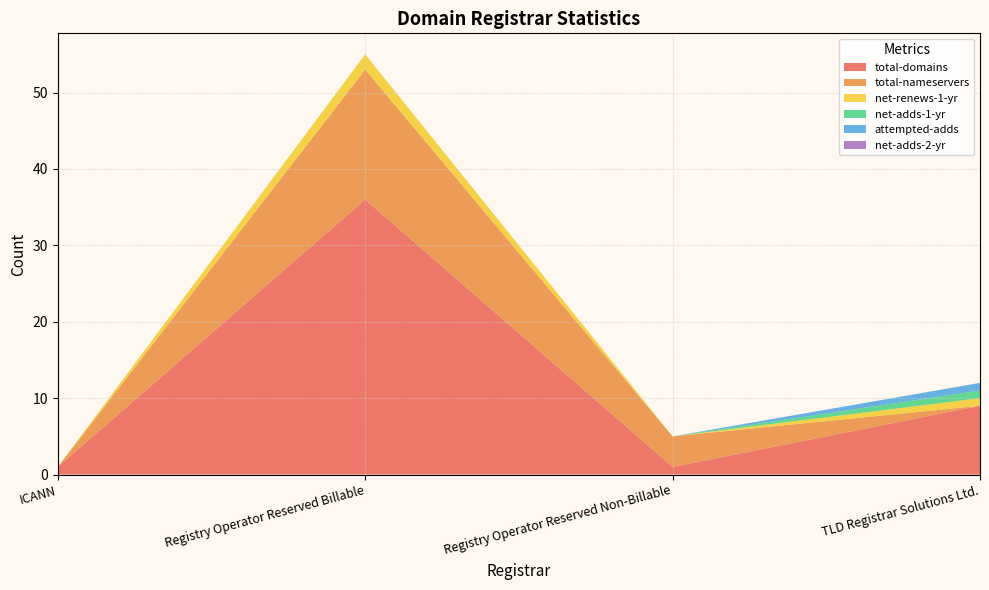

Reading left to right, what are all the values shown in this chart?

total-domains: ICANN=1	Registry Operator Reserved Billable=36	Registry Operator Reserved Non-Billable=1	TLD Registrar Solutions Ltd.=9
total-nameservers: ICANN=0	Registry Operator Reserved Billable=17	Registry Operator Reserved Non-Billable=4	TLD Registrar Solutions Ltd.=0
net-renews-1-yr: ICANN=0	Registry Operator Reserved Billable=2	Registry Operator Reserved Non-Billable=0	TLD Registrar Solutions Ltd.=1
net-adds-1-yr: ICANN=0	Registry Operator Reserved Billable=0	Registry Operator Reserved Non-Billable=0	TLD Registrar Solutions Ltd.=1
attempted-adds: ICANN=0	Registry Operator Reserved Billable=0	Registry Operator Reserved Non-Billable=0	TLD Registrar Solutions Ltd.=1
net-adds-2-yr: ICANN=0	Registry Operator Reserved Billable=0	Registry Operator Reserved Non-Billable=0	TLD Registrar Solutions Ltd.=0